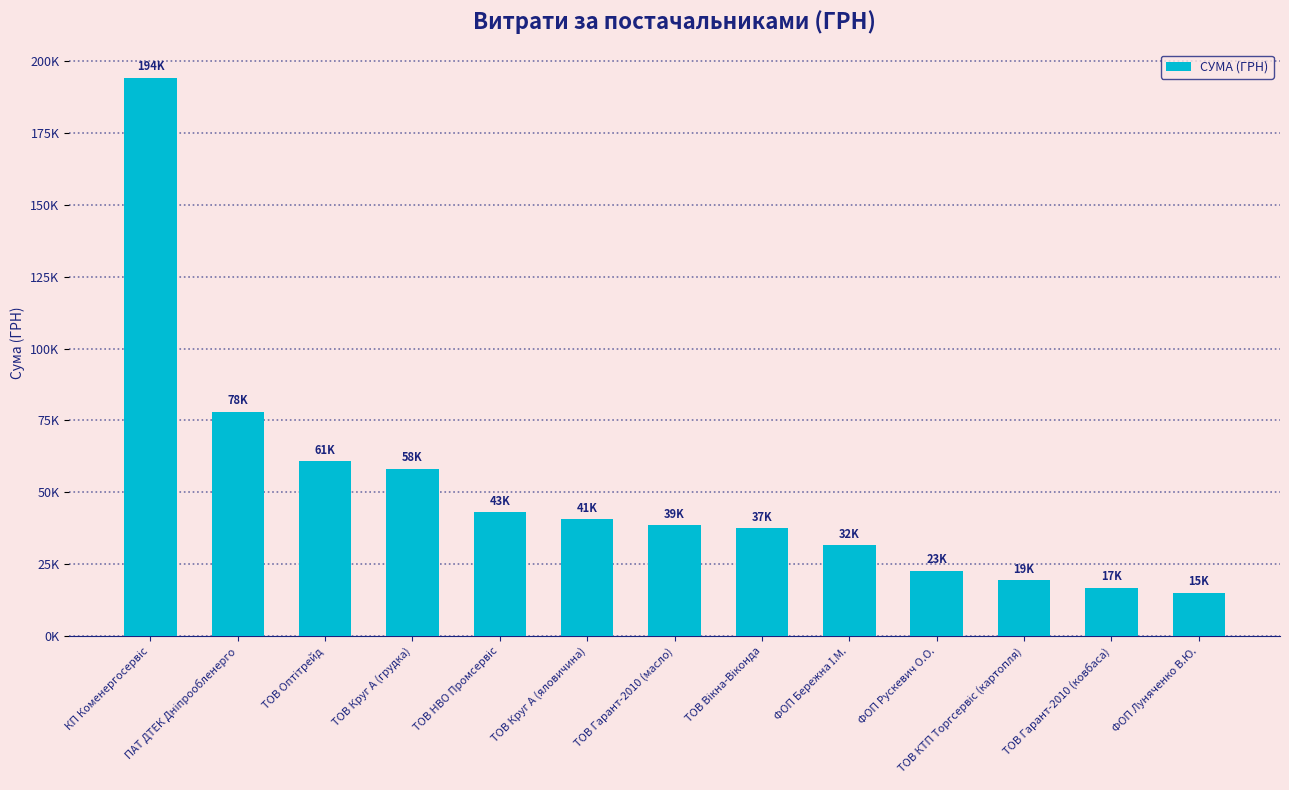

The value at ТОВ Гарант-2010 (масло) is 38632.3. True or false?

True